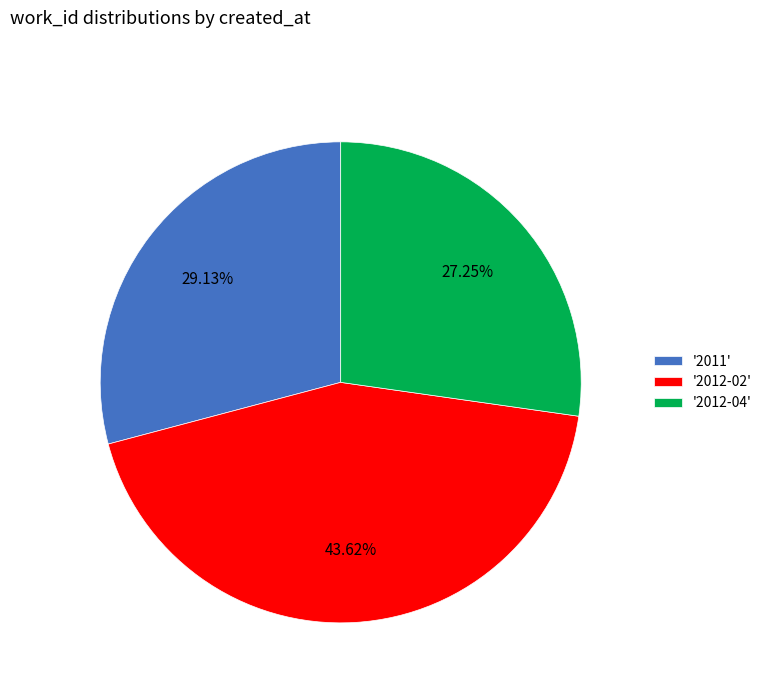

What is the smallest slice in the pie chart?

'2012-04'